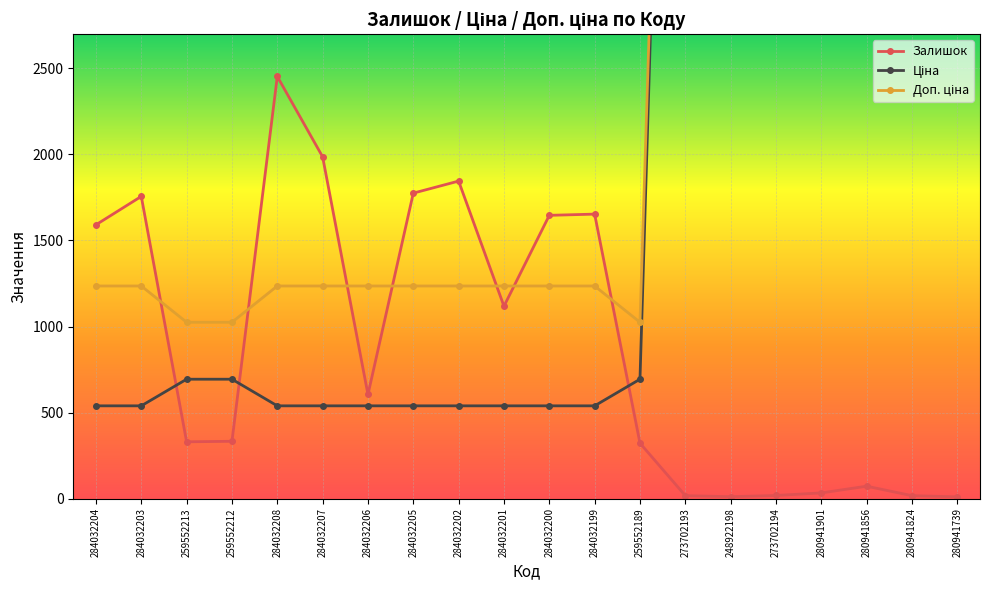

Reading left to right, extract all data points from this chart.

Залишок: 284032204=1591.0	284032203=1756.0	259552213=330.0	259552212=333.0	284032208=2453.0	284032207=1986.0	284032206=605.0	284032205=1775.0	284032202=1845.0	284032201=1118.0	284032200=1646.0	284032199=1653.0	259552189=322.0	273702193=17.0	248922198=11.0	273702194=18.0	280941901=33.0	280941856=72.0	280941824=17.0	280941739=10.0
Ціна: 284032204=539.0	284032203=539.0	259552213=693.7	259552212=693.7	284032208=539.0	284032207=539.0	284032206=539.0	284032205=539.0	284032202=539.0	284032201=539.0	284032200=539.0	284032199=539.0	259552189=693.7	273702193=9384.0	248922198=8856.7	273702194=9384.0	280941901=6925.7	280941856=6925.7	280941824=6925.7	280941739=6925.7
Доп. ціна: 284032204=1235.4	284032203=1235.4	259552213=1024.6	259552212=1024.6	284032208=1235.4	284032207=1235.4	284032206=1235.4	284032205=1235.4	284032202=1235.4	284032201=1235.4	284032200=1235.4	284032199=1235.4	259552189=1024.6	273702193=9384.0	248922198=8856.7	273702194=9384.0	280941901=6925.7	280941856=6925.7	280941824=6925.7	280941739=6925.7